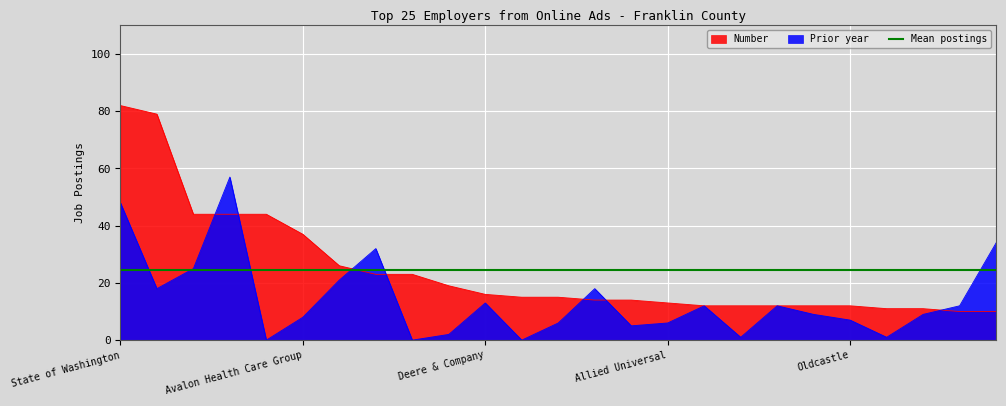

The value of Number at United Rentals is 15. True or false?

True